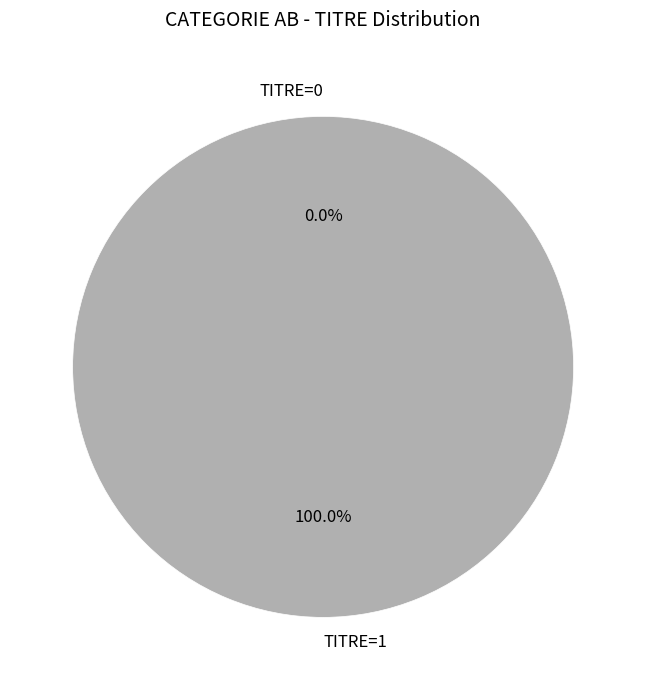

What is the total percentage of TITRE=0 and TITRE=1?

100.0%